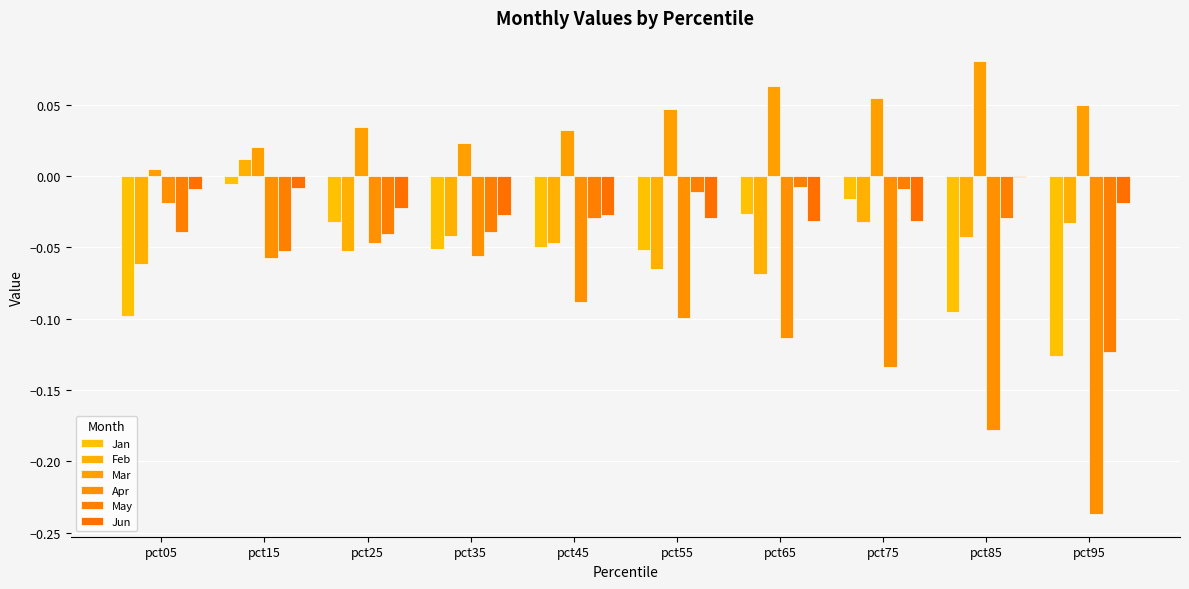

How many groups of bars are there?

10